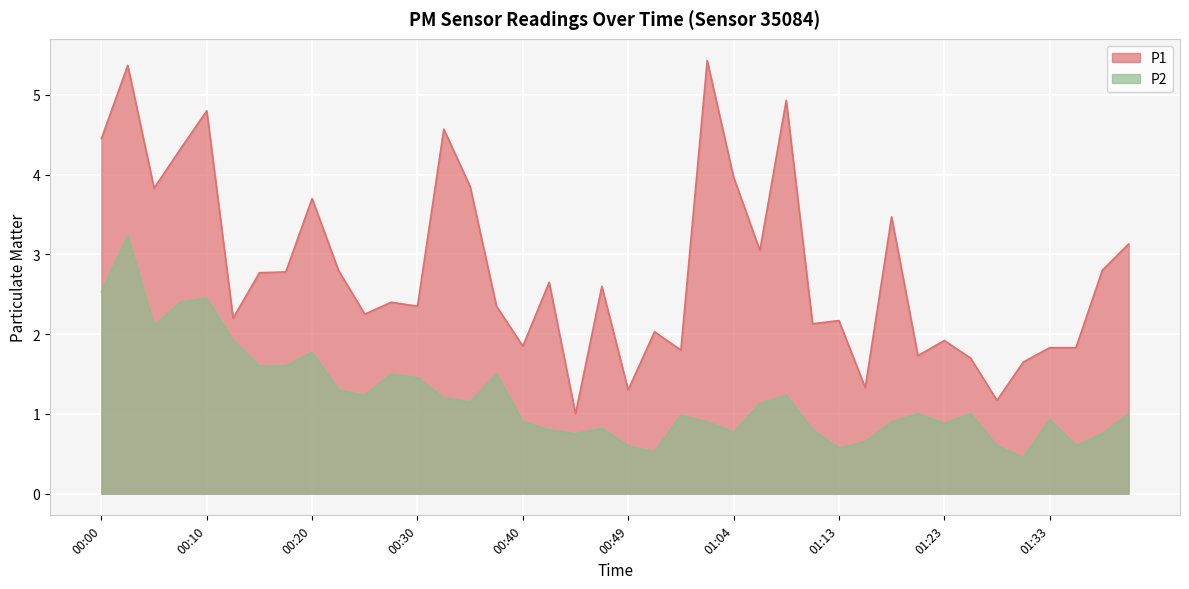

What is the label of the 35th point from the right?

00:12